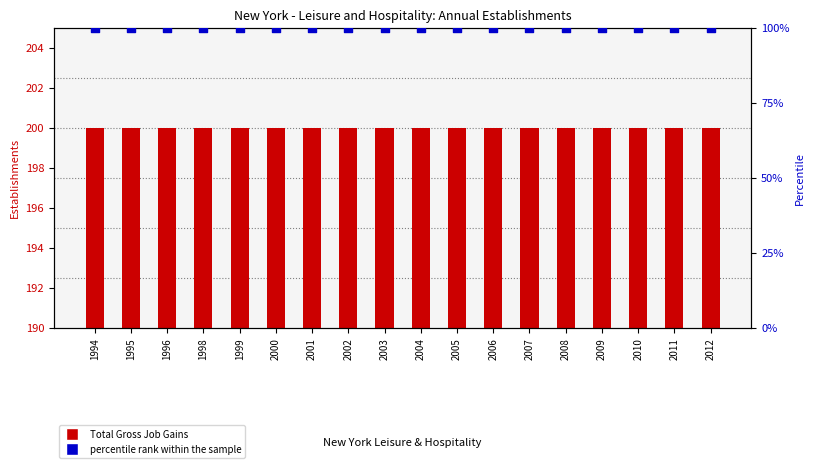

Which series reaches the maximum Y coordinate?

Total Gross Job Gains